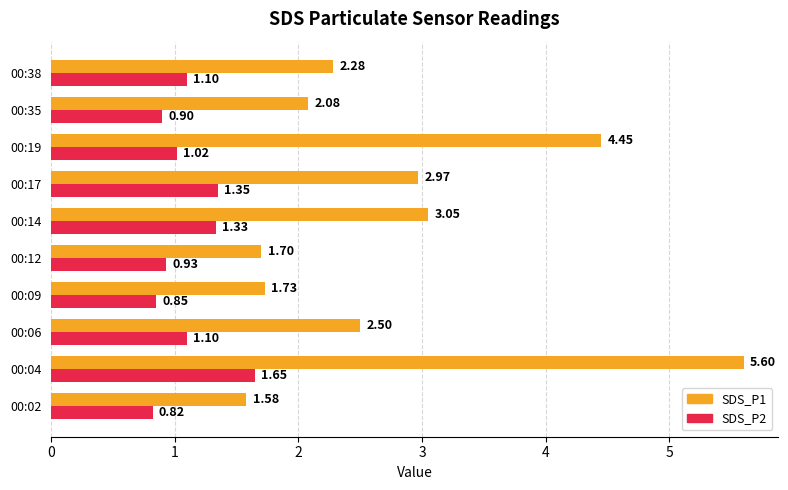

Is the value of SDS_P2 at 00:19 greater than the value of SDS_P1 at 00:14?

No